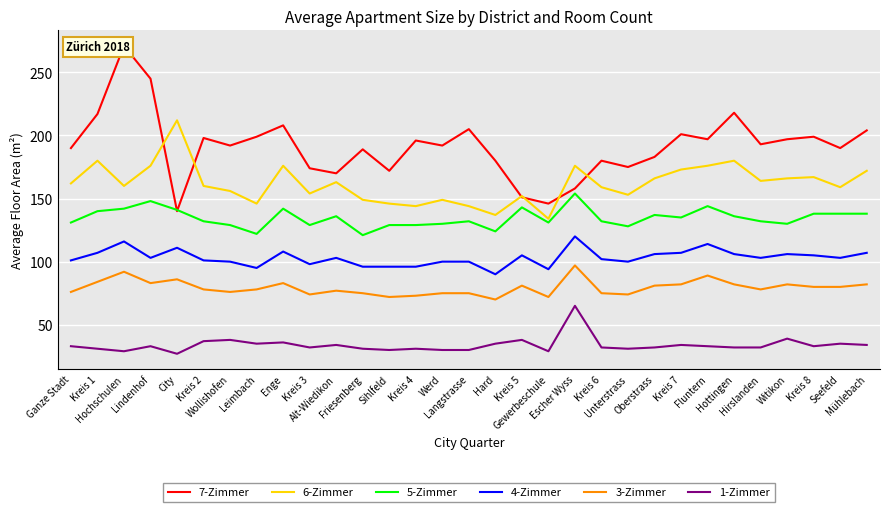

What is the label of the 12th point from the right?

Escher Wyss